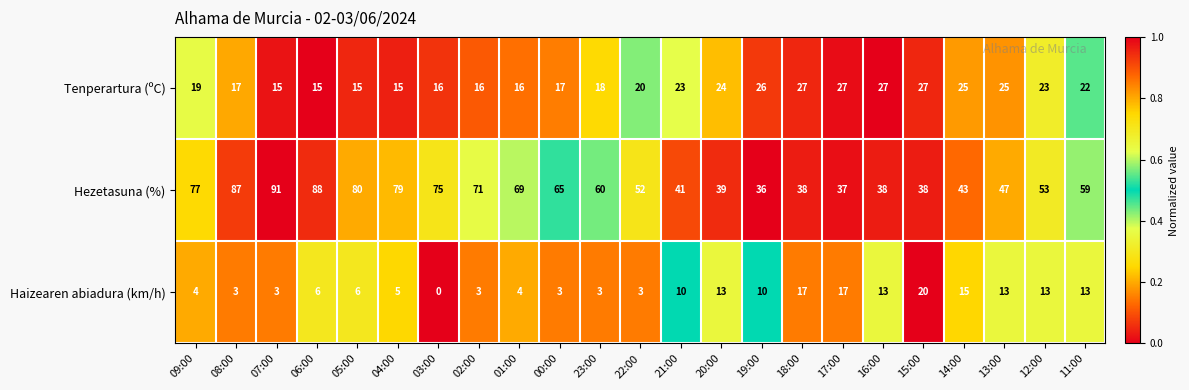

The Tenperartura (ºC) series shows 5 at 14:00. True or false?

False